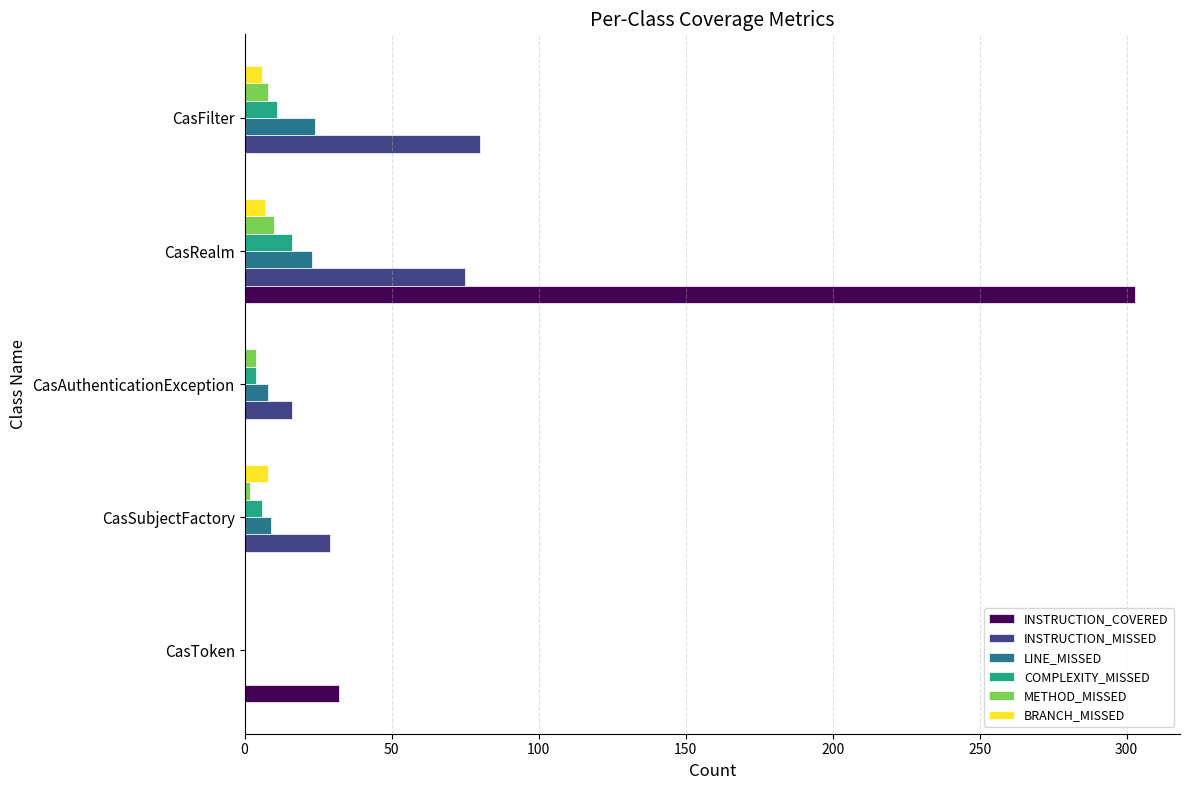

What is the sum of all INSTRUCTION_COVERED values?

335